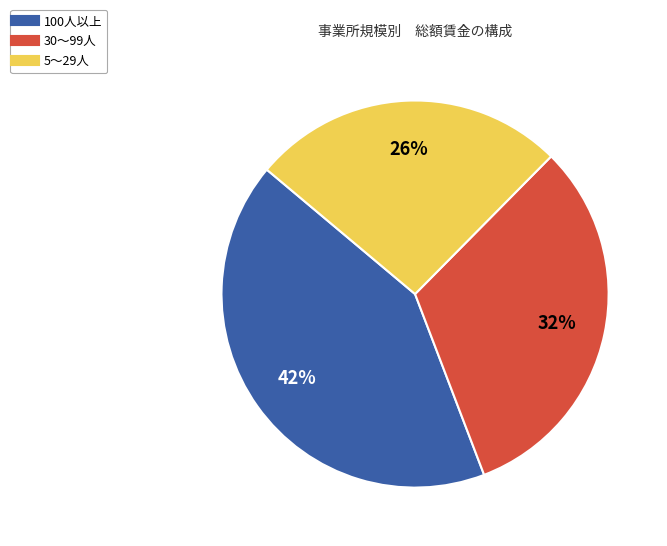

To the nearest percent, what portion does 100人以上 represent?

42%